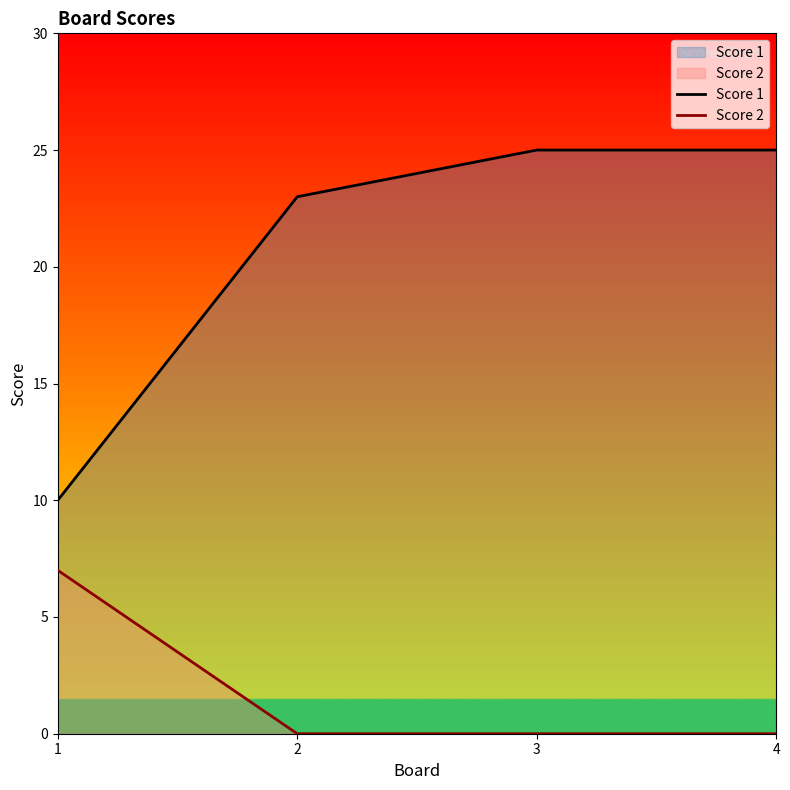

Does the chart display data point markers on the line(s)?

No